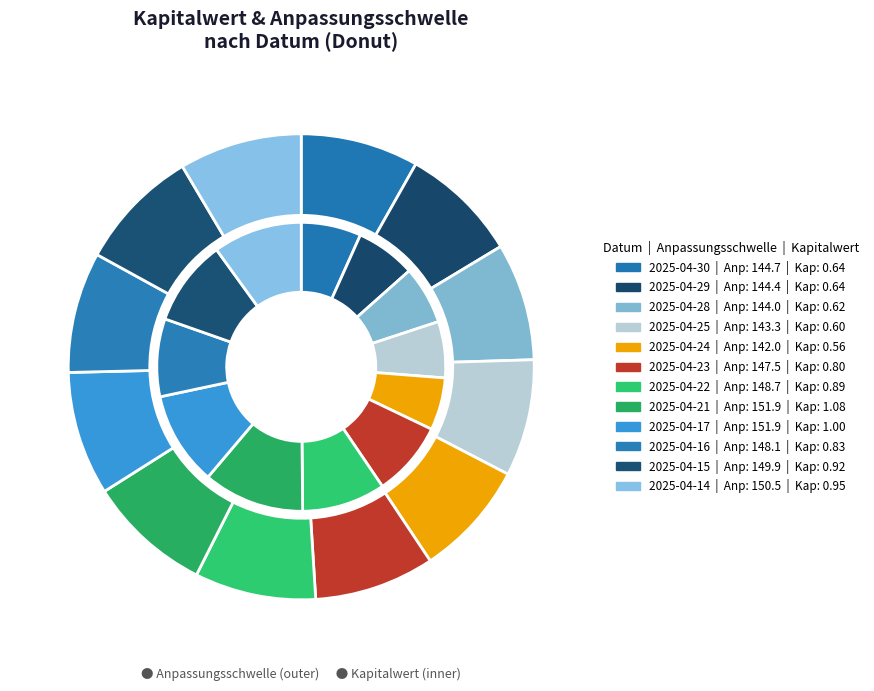

What percentage is the 2025-04-21 slice, to the nearest percent?

9%